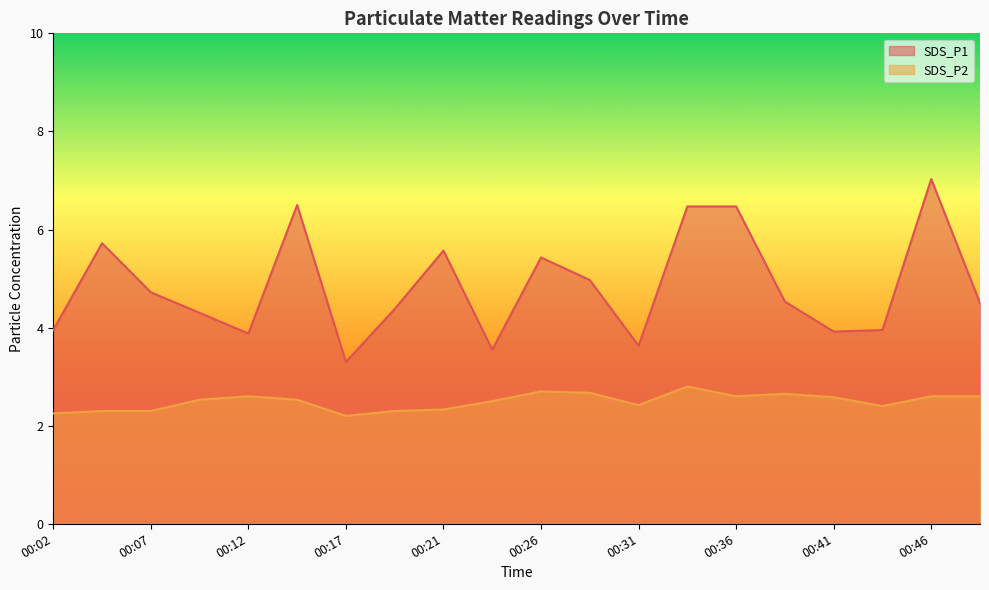

At how many categories does at least one series exceed 3?

20